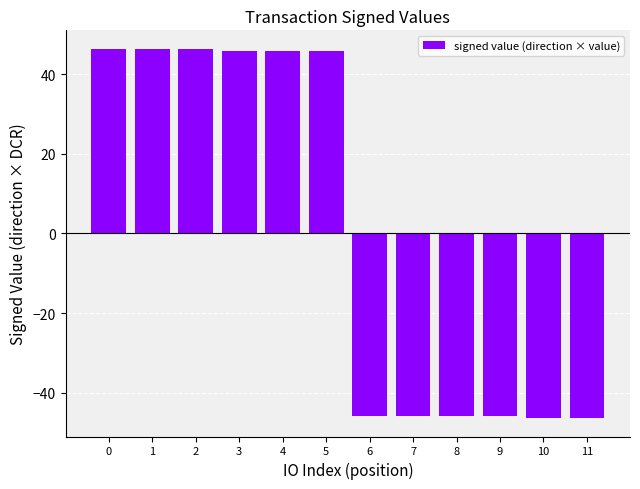

How many bars are there in total?

12